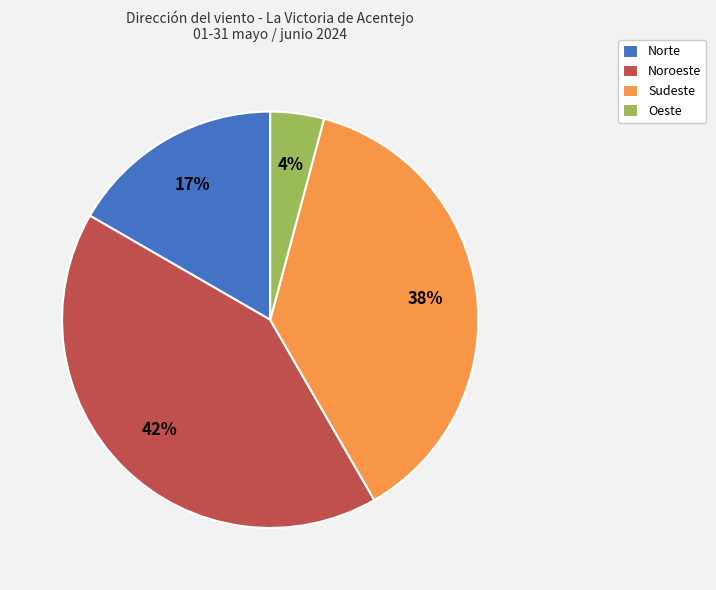

How many segments does this pie chart have?

4